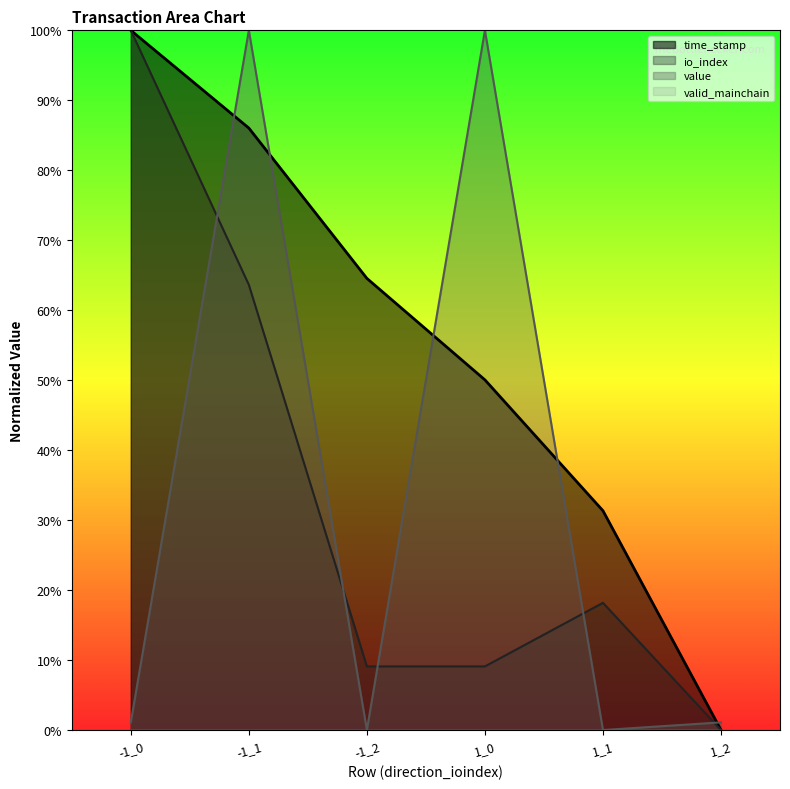

Which series has the widest spread of values?

time_stamp